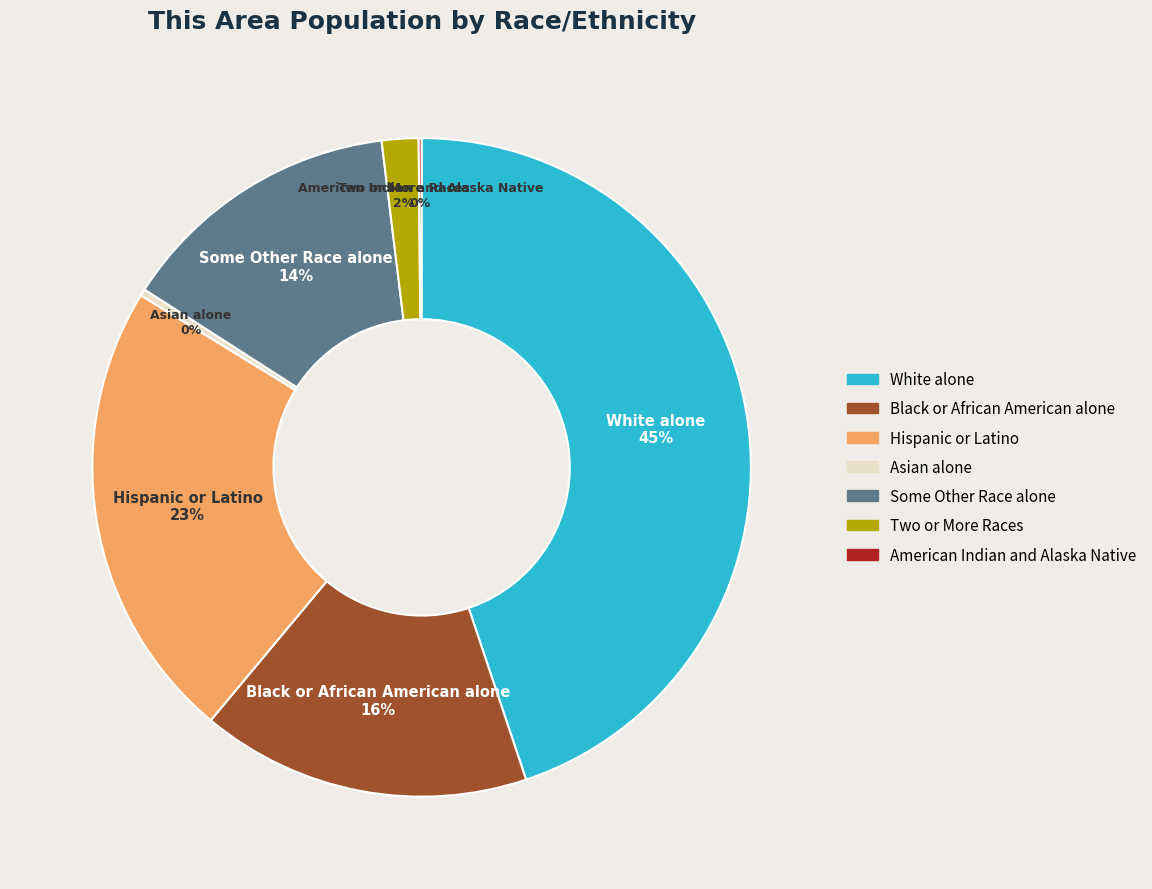

Is there a majority slice in this chart?

No